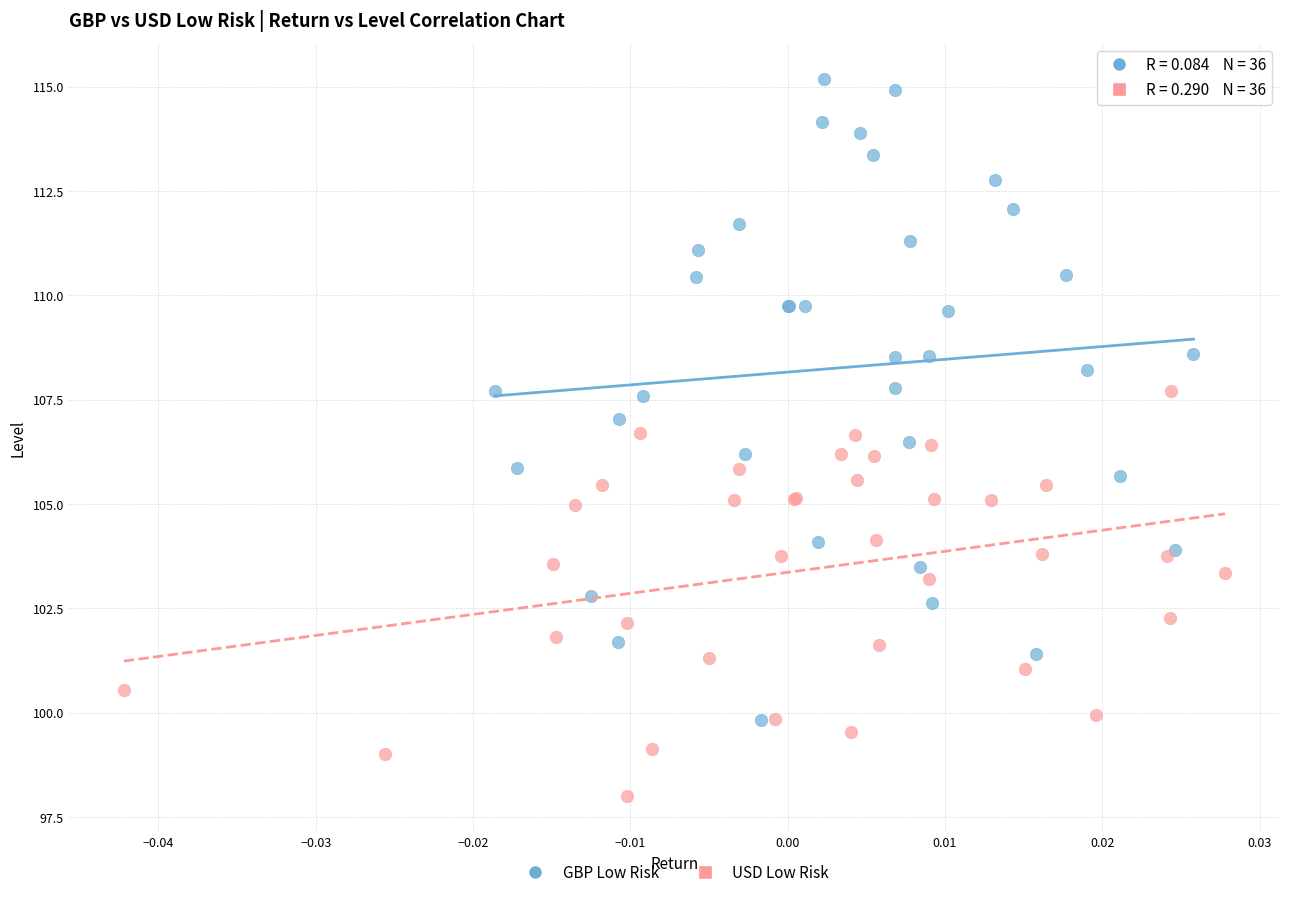

Which series reaches the minimum Y coordinate?

USD Low Risk